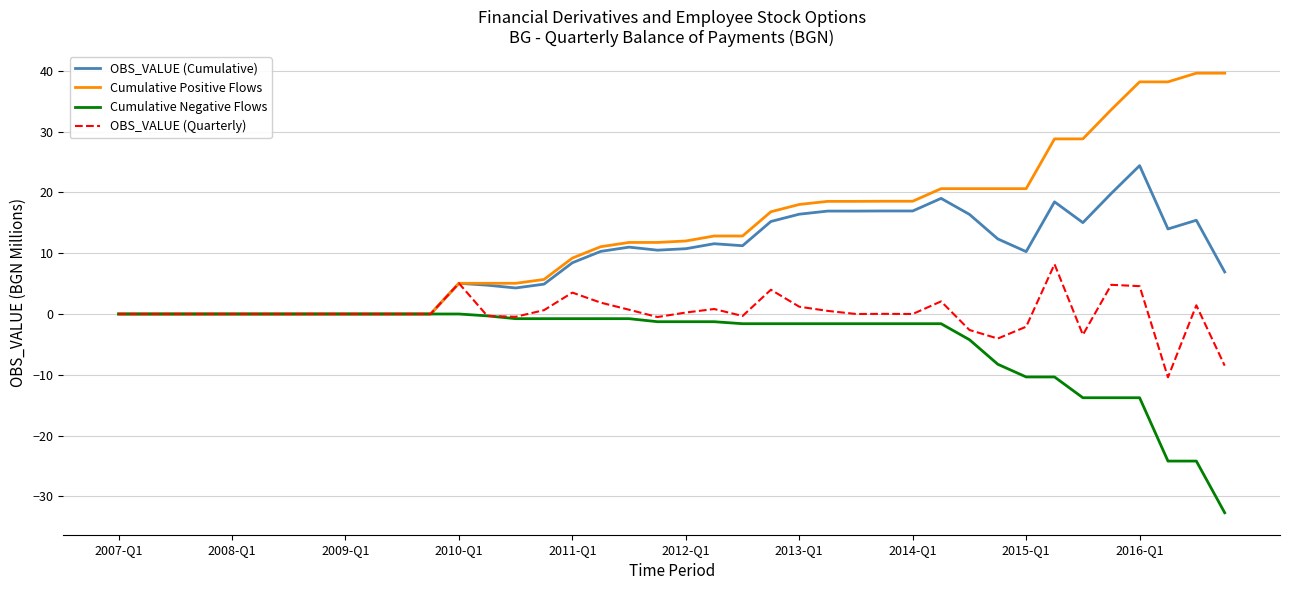

What is the greatest value displayed?

39.6